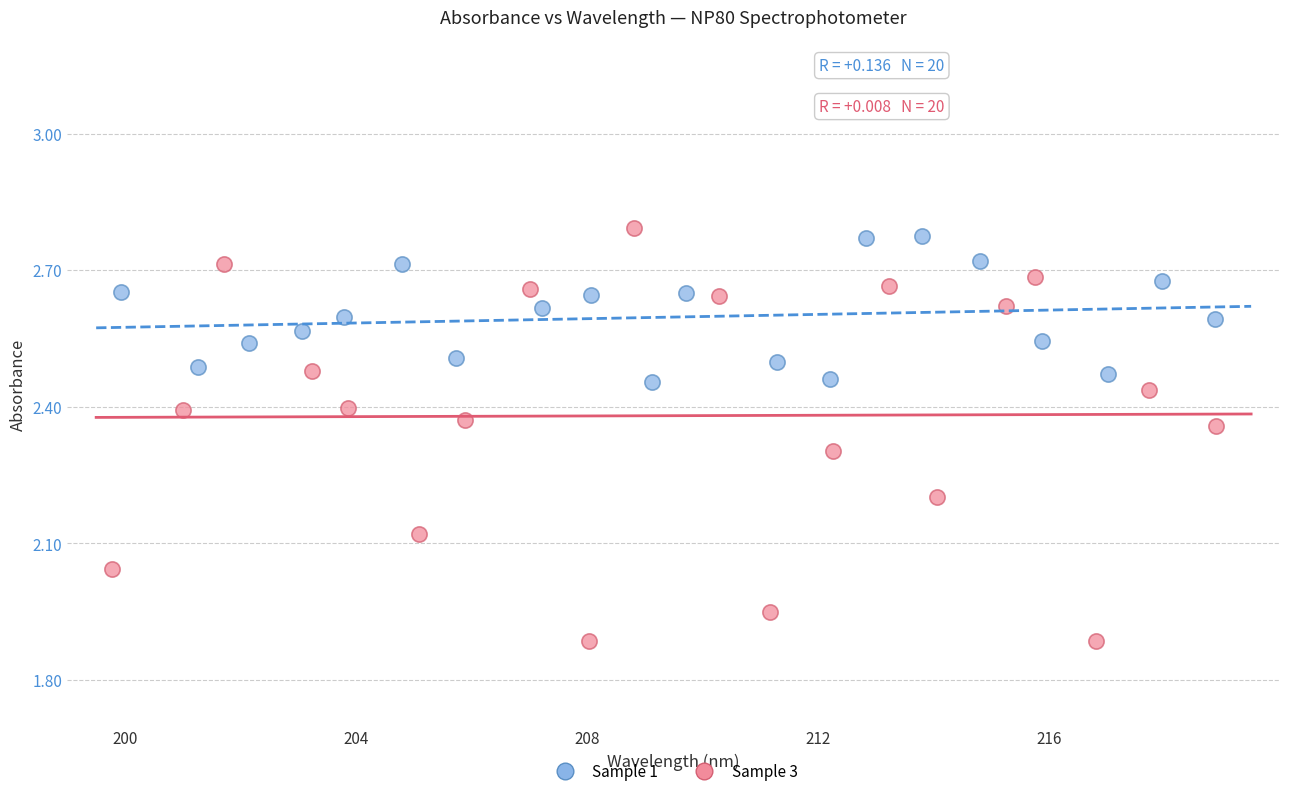

Which series reaches the minimum Y coordinate?

Sample 3